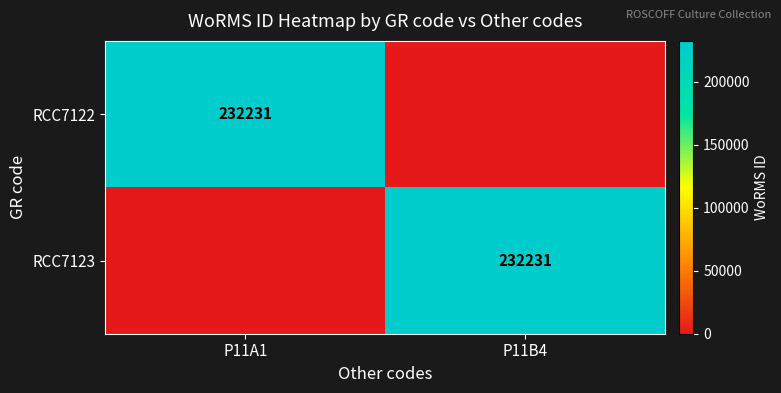

The RCC7123 series shows 93274 at P11B4. True or false?

False